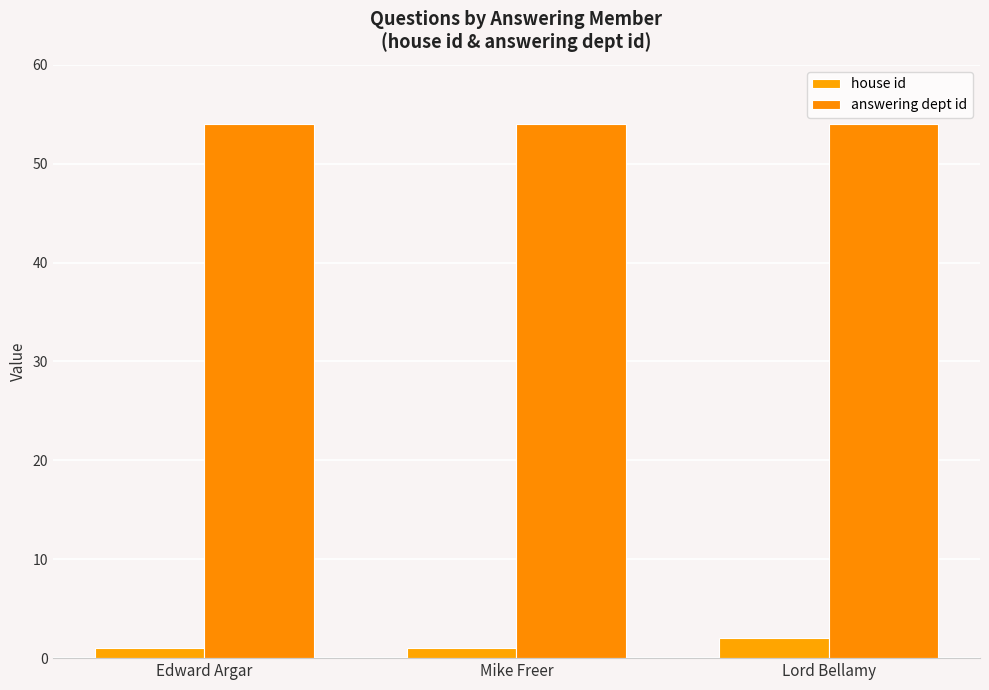

What is the sum of the answering dept id values at Lord Bellamy and Edward Argar?

108